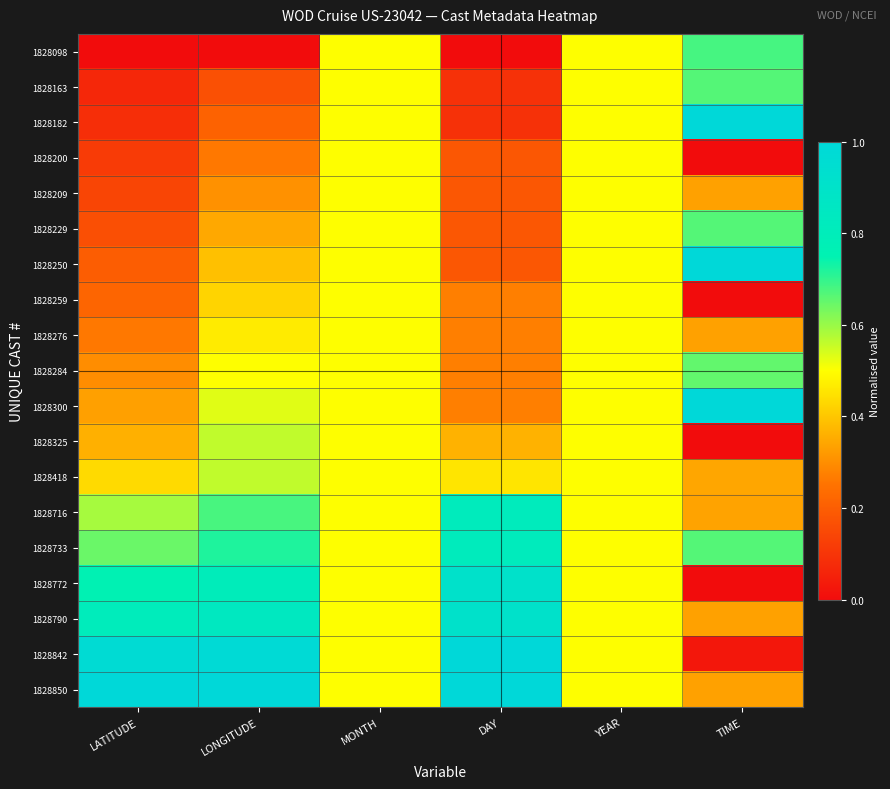

What is the difference between the highest and lowest values at TIME?

1.0